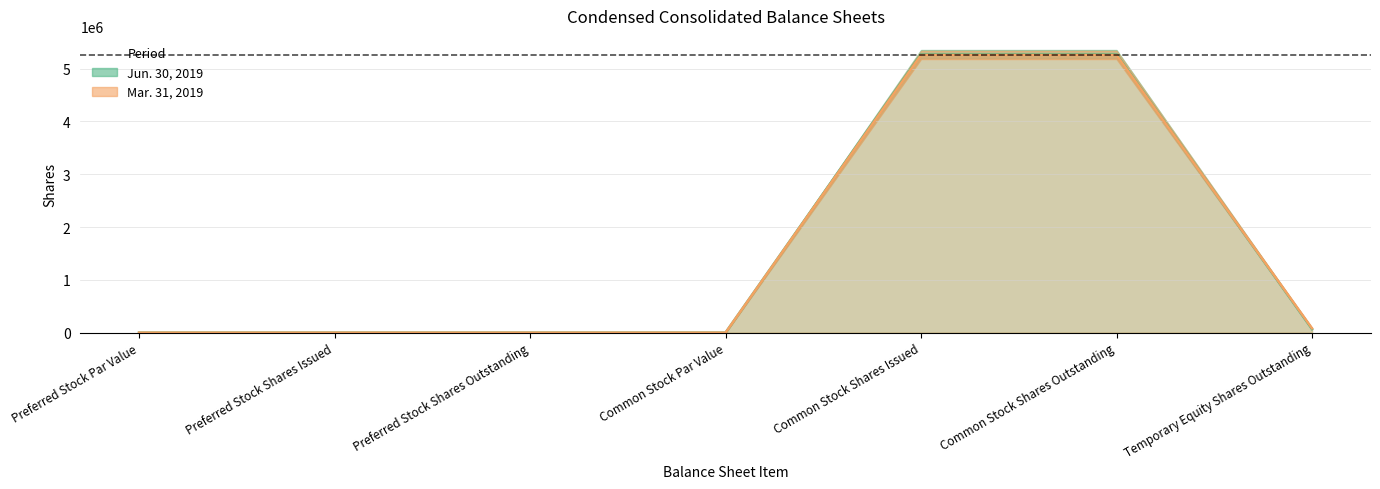

What is the total value across all series at Temporary Equity Shares Outstanding?

149657